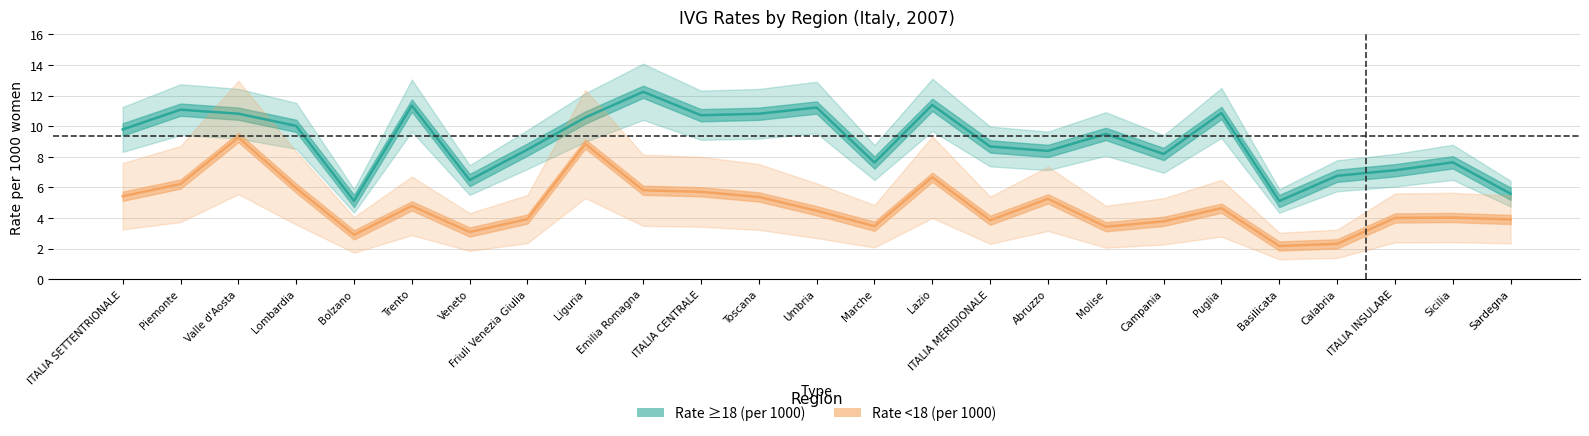

Between Veneto and Piemonte, which is larger?

Piemonte